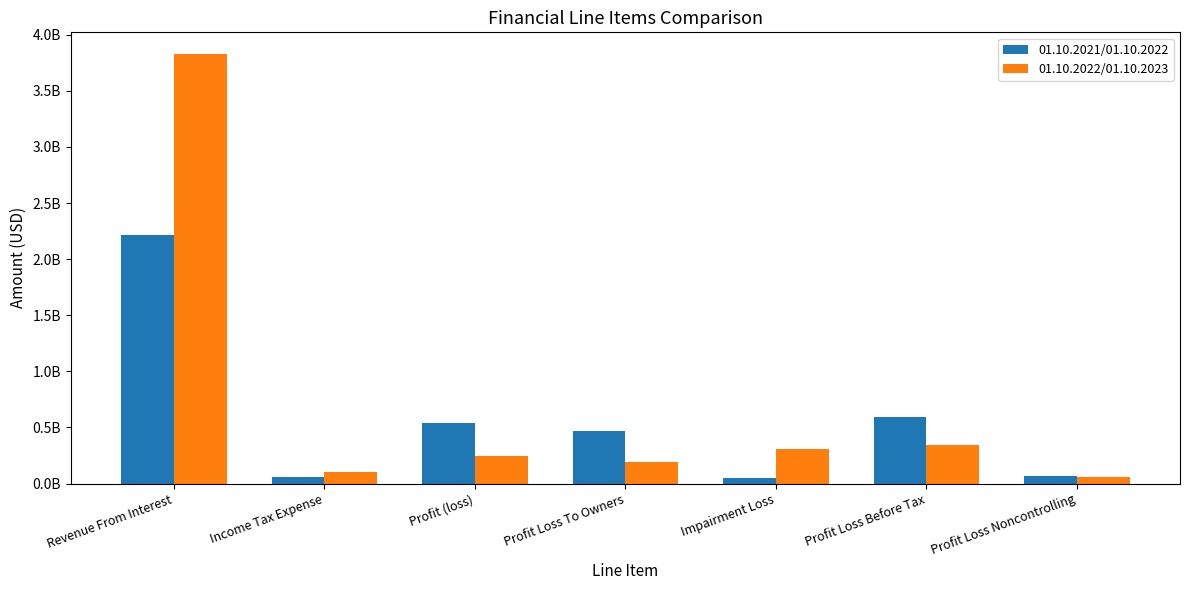

Where does the 01.10.2021/01.10.2022 series first go above 467000000?

Revenue From Interest